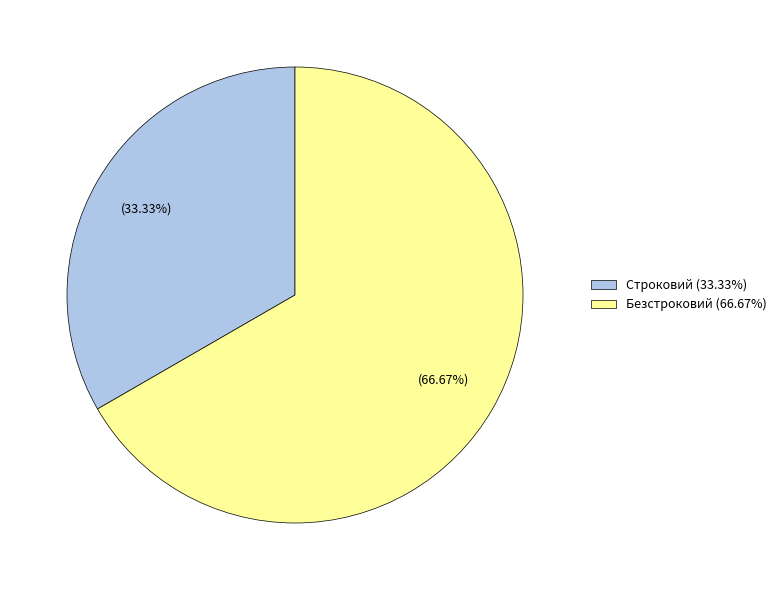

The Безстроковий slice represents 67% of the pie. True or false?

True